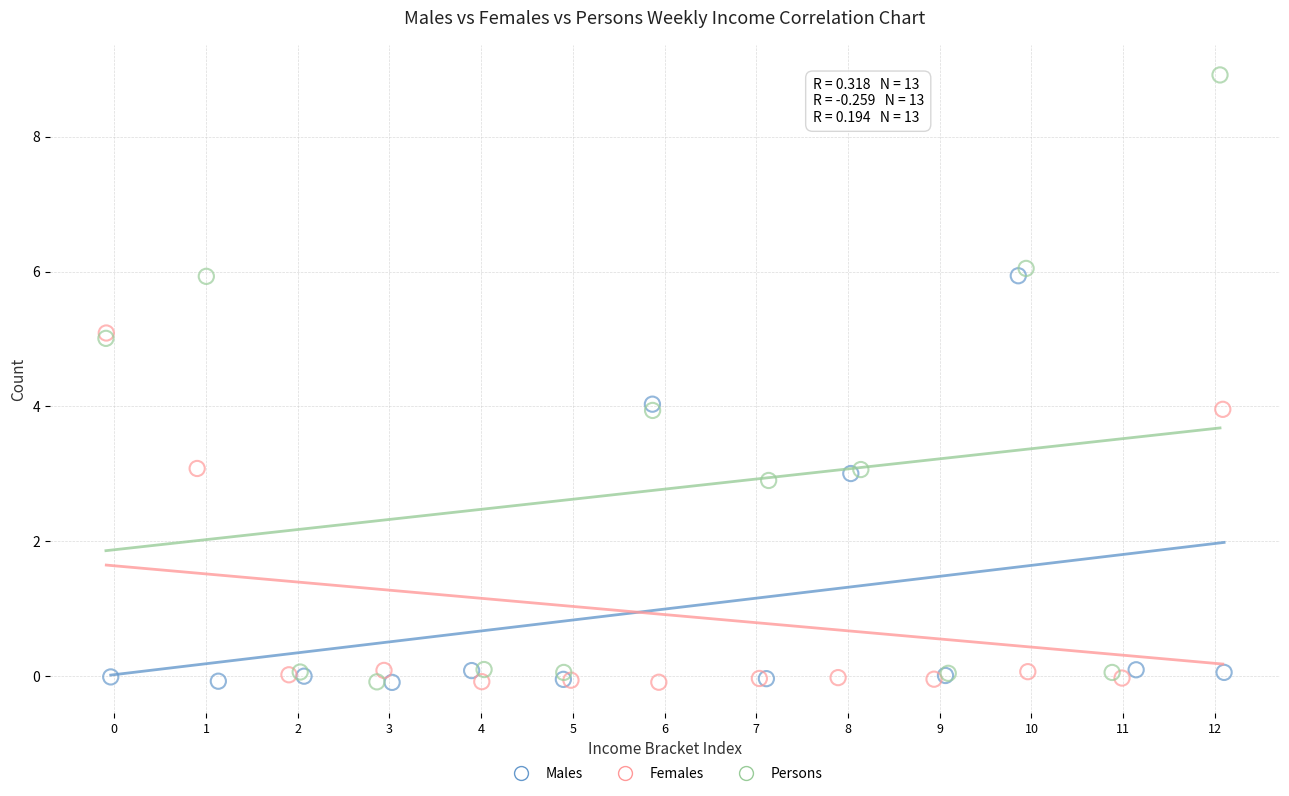

Which series contains the highest Y value?

Persons